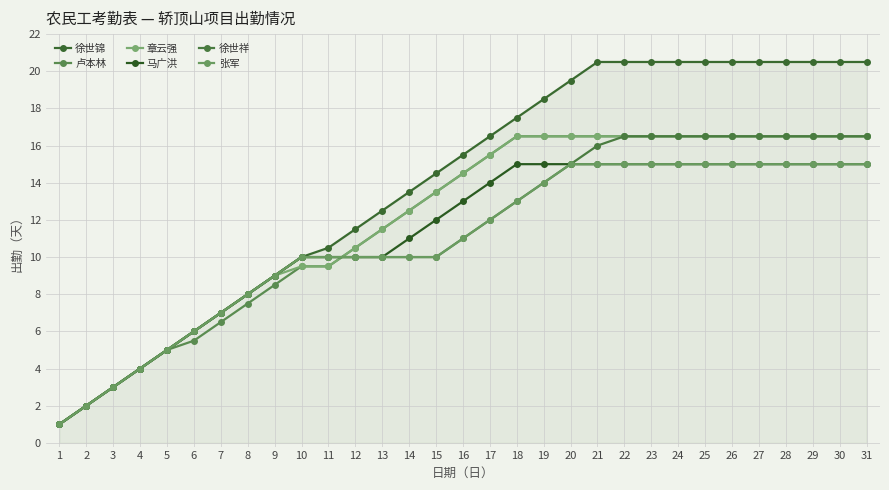

How many categories are shown in the chart?

31